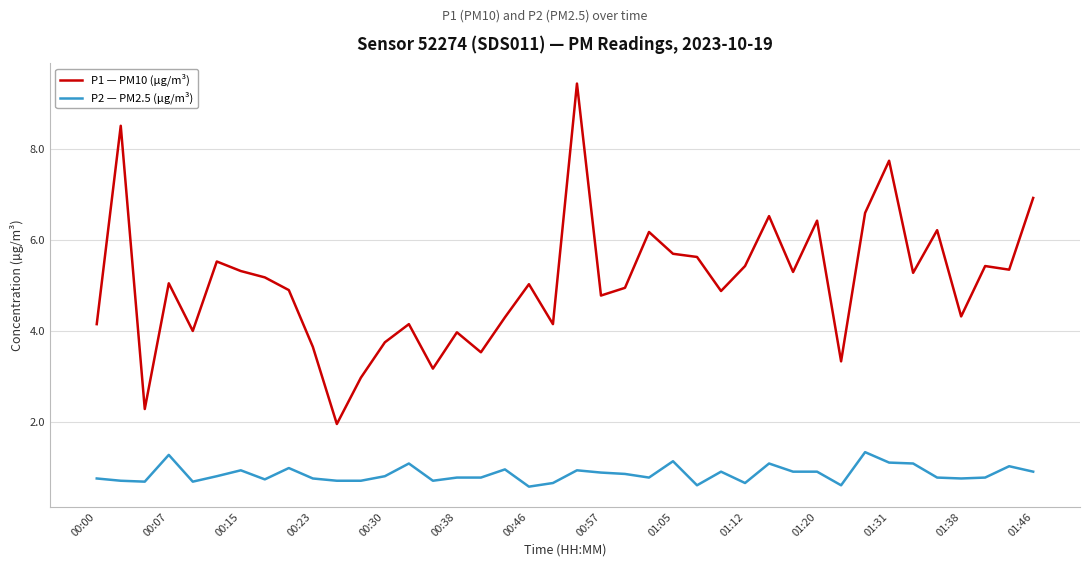

True or false: P1 — PM10 (µg/m³) and P2 — PM2.5 (µg/m³) cross at least once.

False